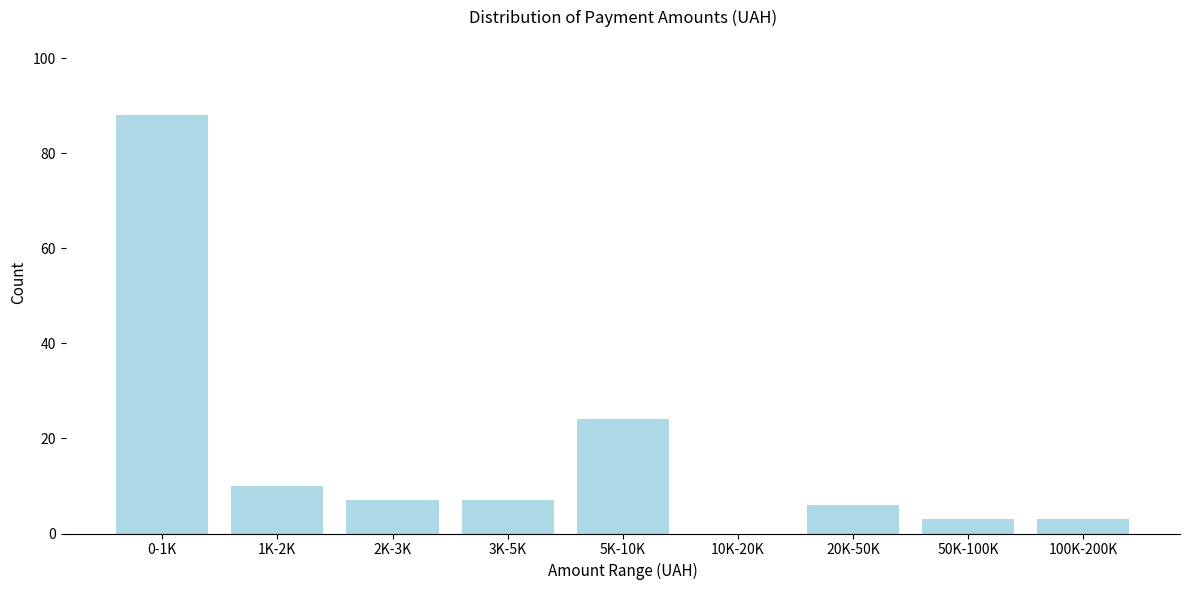

Reading left to right, what are all the values shown in this chart?

0-1K=88	1K-2K=10	2K-3K=7	3K-5K=7	5K-10K=24	10K-20K=0	20K-50K=6	50K-100K=3	100K-200K=3